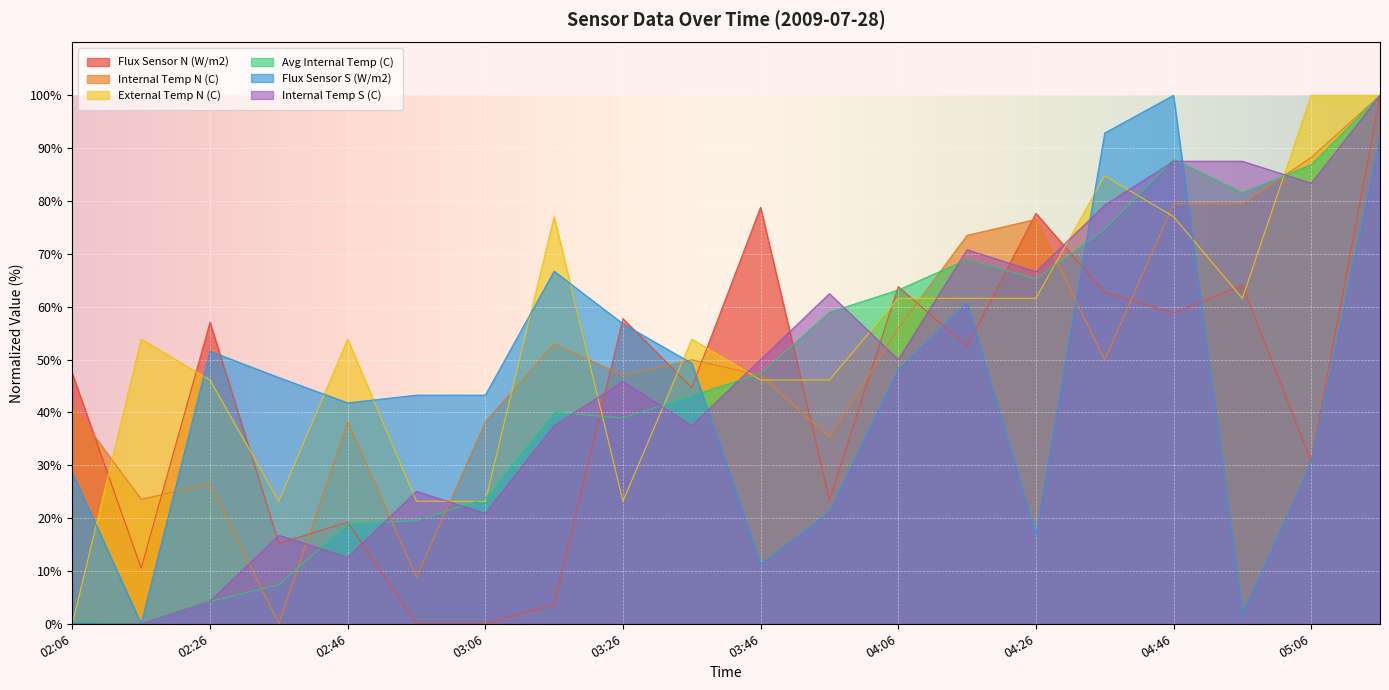

What are all the series names shown in the legend?

Flux Sensor N (W/m2), Internal Temp N (C), External Temp N (C), Avg Internal Temp (C), Flux Sensor S (W/m2), Internal Temp S (C)